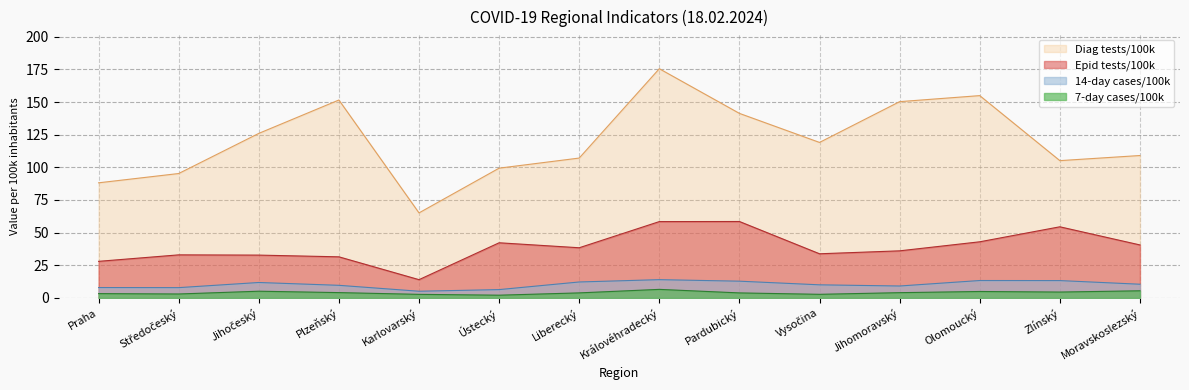

True or false: 14-day cases/100k and 7-day cases/100k cross at least once.

False